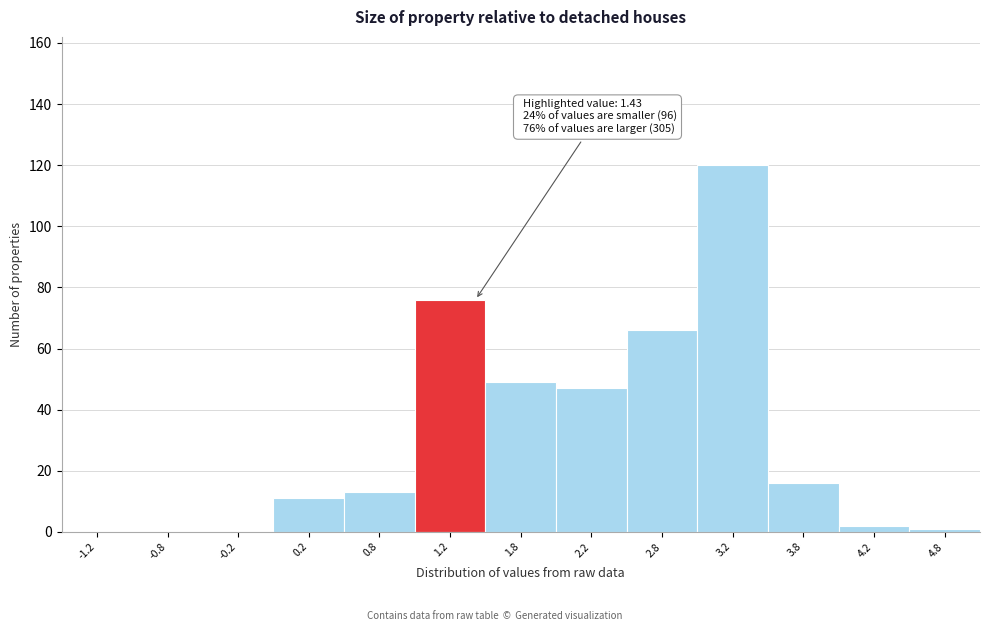

Which range on the x-axis has the tallest bar?

3.0 to 3.5